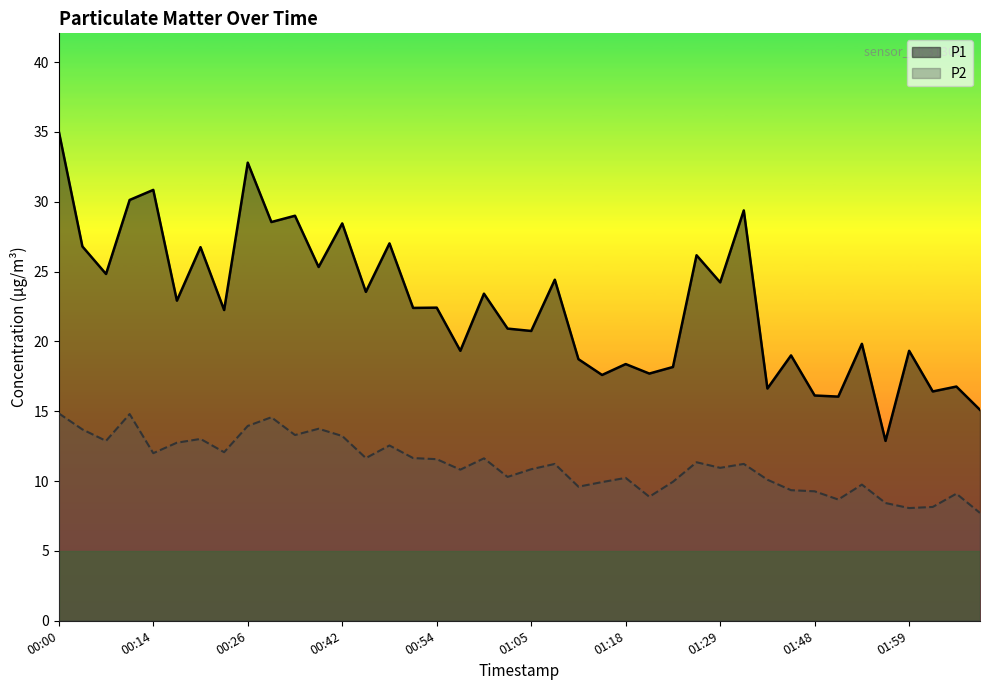

Reading left to right, what are all the values shown in this chart?

P1: 35.0	26.8	24.8	30.1	30.9	22.9	26.8	22.2	32.8	28.6	29.0	25.3	28.4	23.6	27.0	22.4	22.4	19.3	23.4	20.9	20.8	24.4	18.7	17.6	18.4	17.7	18.2	26.2	24.2	29.4	16.6	19.0	16.1	16.1	19.8	12.9	19.3	16.4	16.8	15.1
P2: 14.8	13.7	12.9	14.8	12.0	12.8	13.0	12.1	13.9	14.6	13.3	13.8	13.2	11.7	12.6	11.7	11.6	10.8	11.6	10.3	10.8	11.2	9.6	9.9	10.2	8.9	9.9	11.3	10.9	11.2	10.1	9.3	9.3	8.7	9.8	8.4	8.1	8.2	9.1	7.7